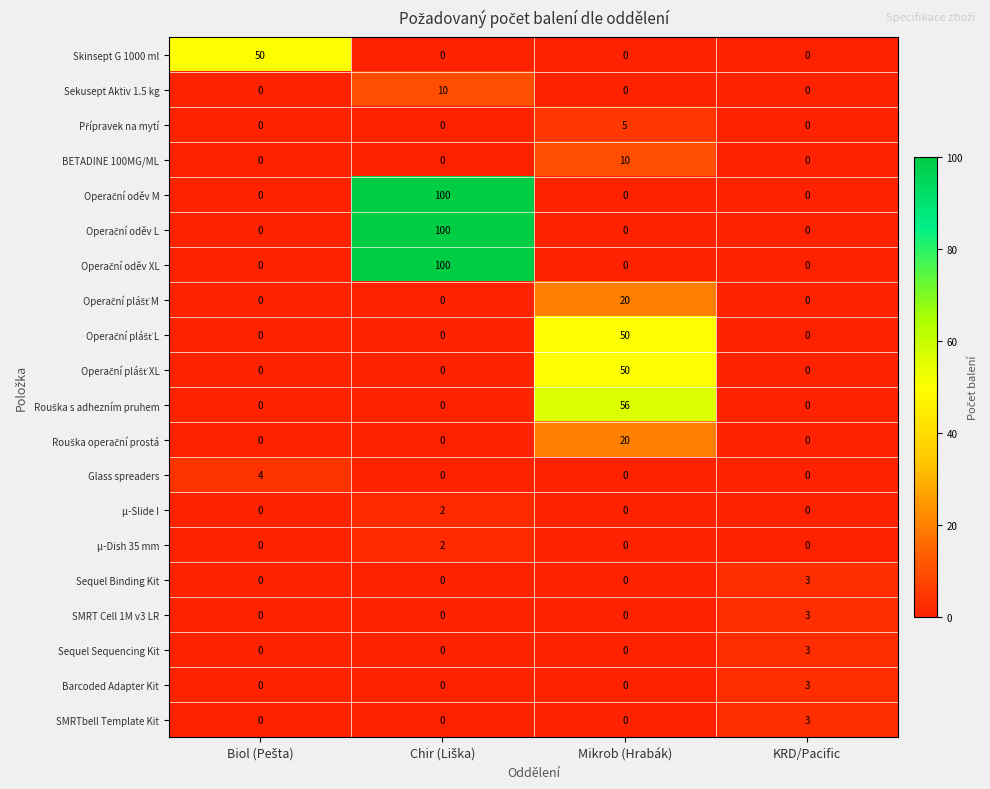

Is the value of SMRT Cell 1M v3 LR at Mikrob (Hrabák) greater than the value of Sequel Binding Kit at KRD/Pacific?

No